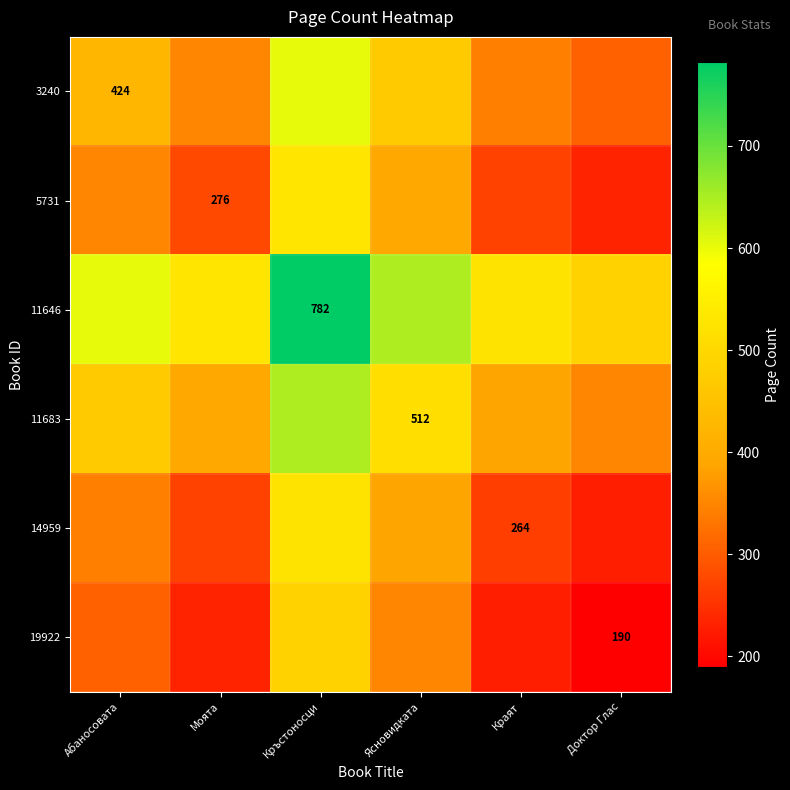

What is the minimum value shown in the chart?

190